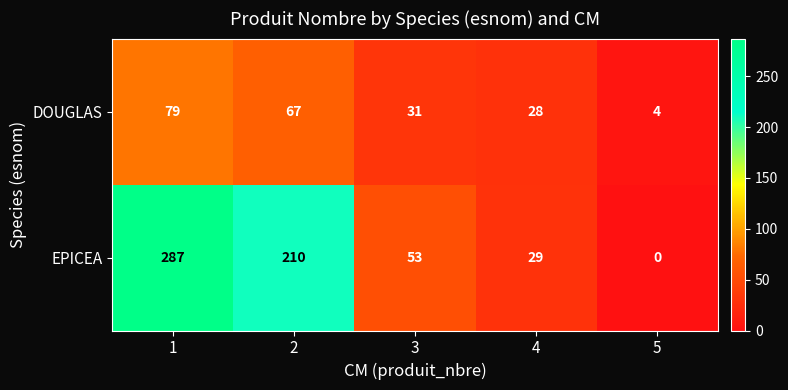

Which series has the largest range (max minus min)?

EPICEA